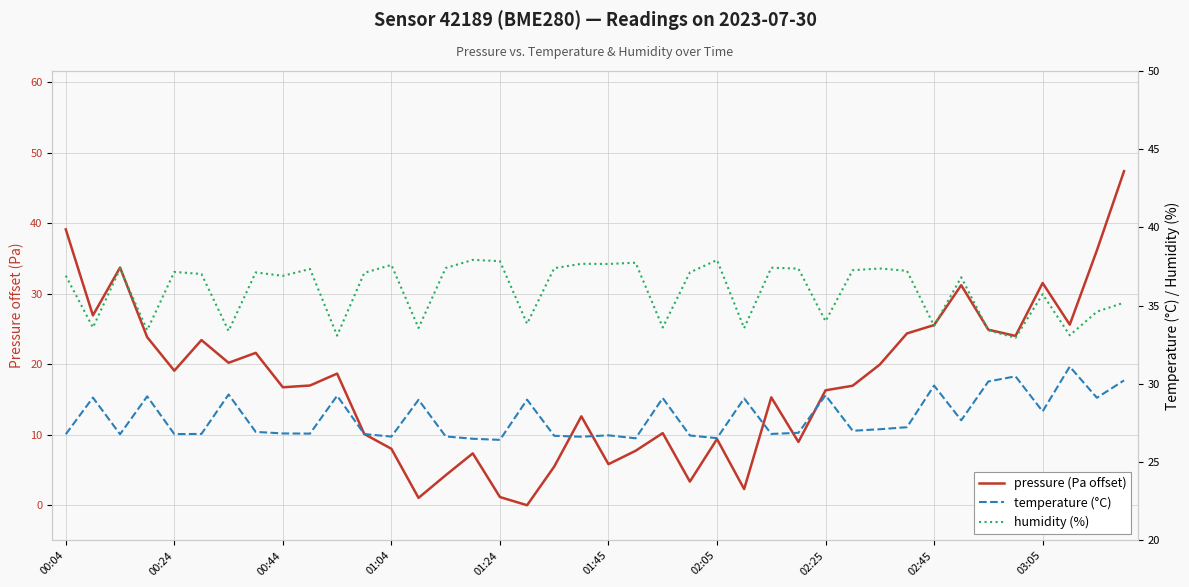

Rank the series by their average value, from highest to lowest.

humidity (%), temperature (°C), pressure (Pa offset)